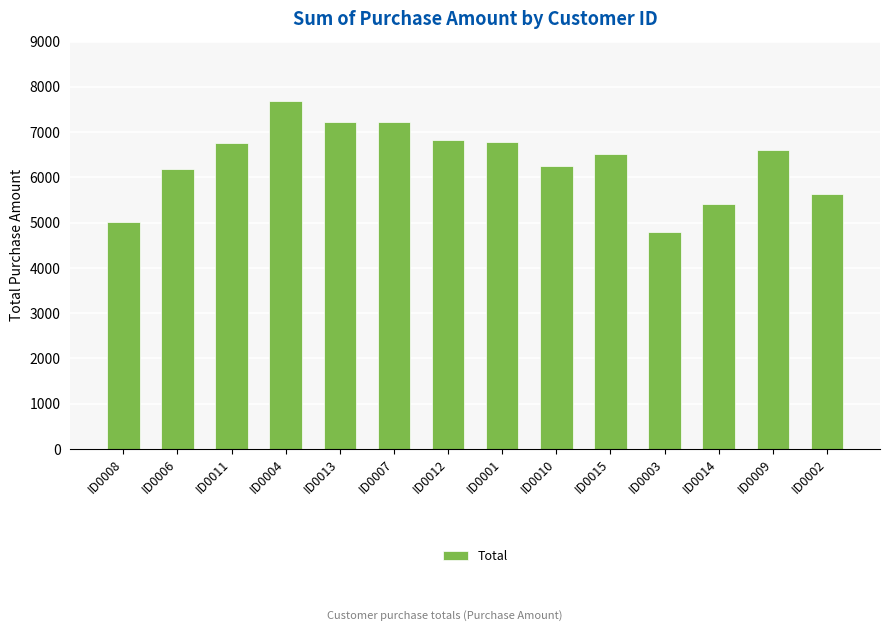

What is the greatest value displayed?

7689